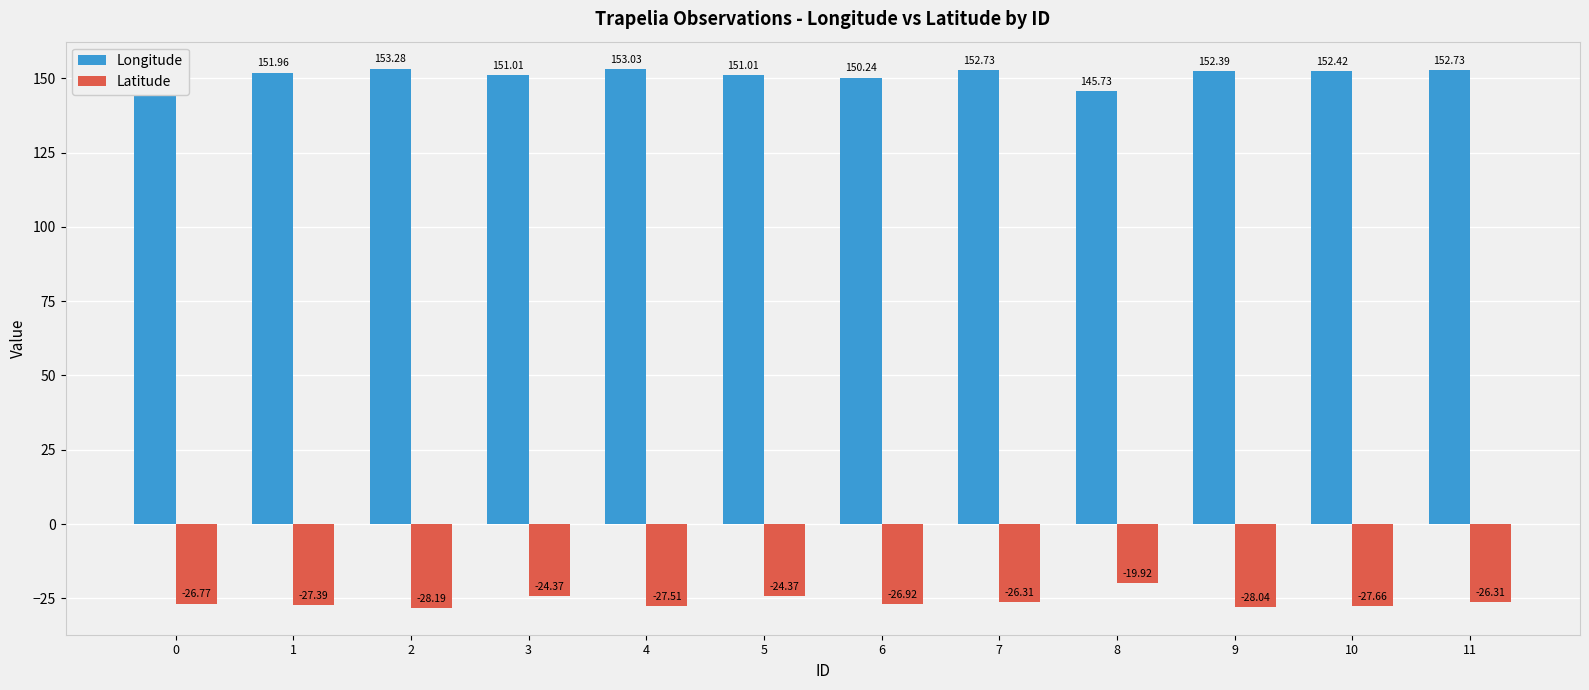

Read the Longitude value at 10.

152.4